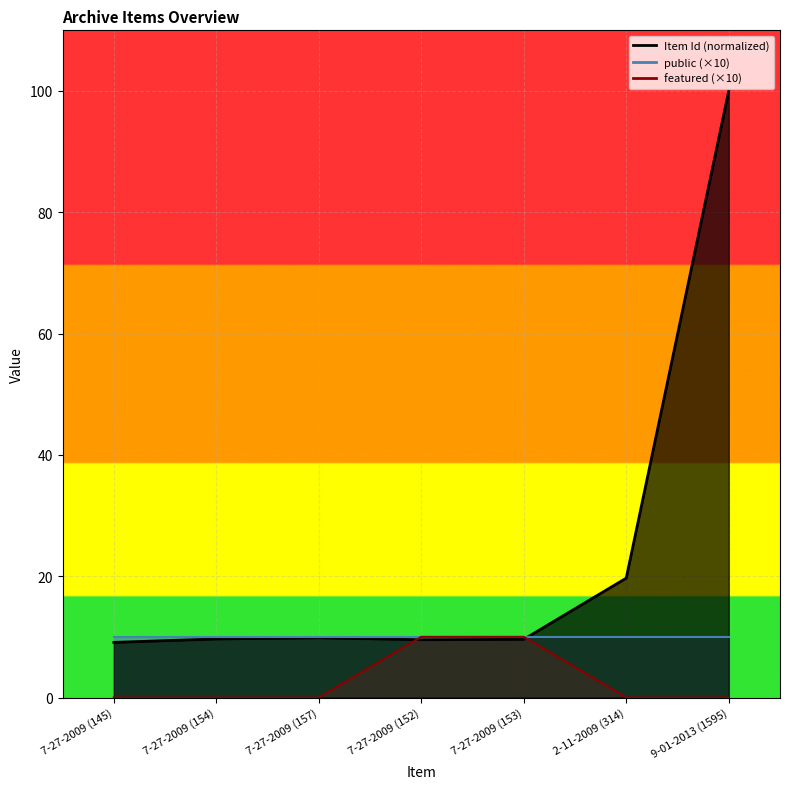

How many featured values are between 0 and 10?

7